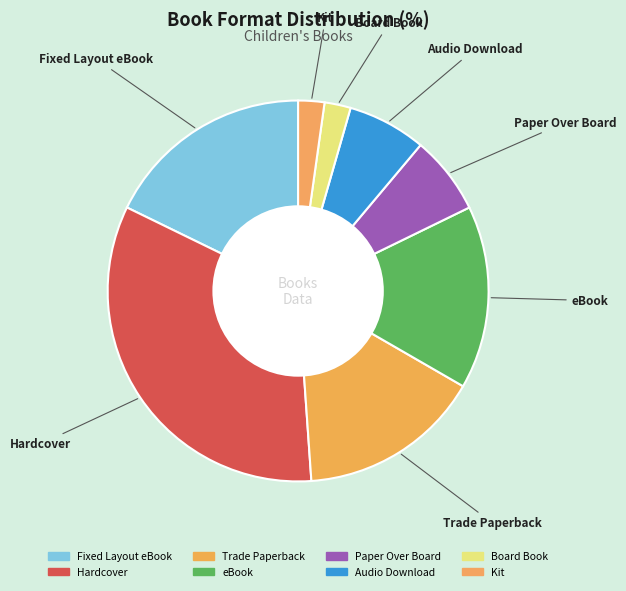

How many slices are in this pie chart?

8